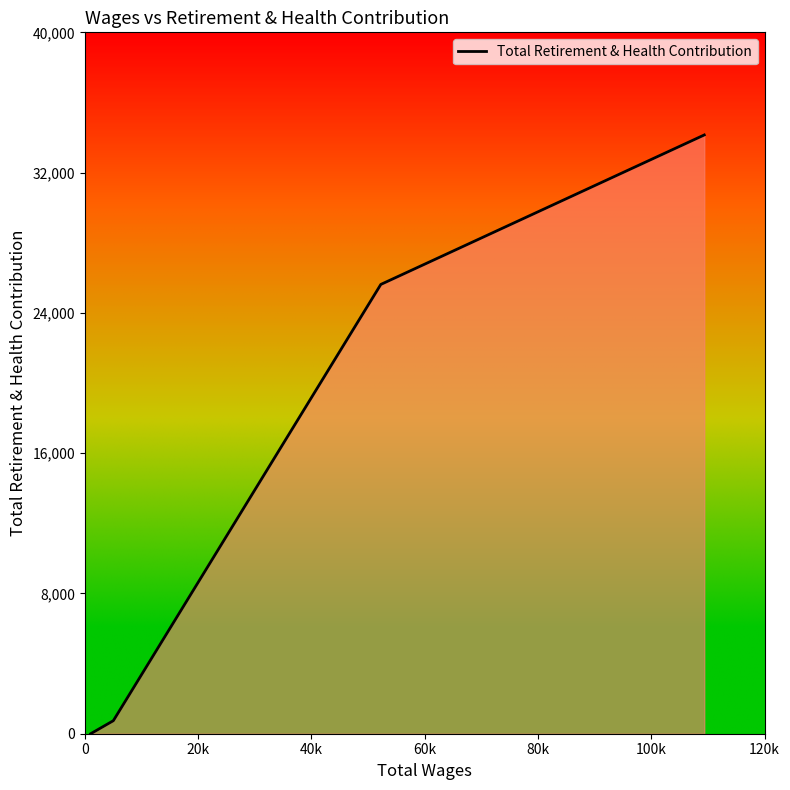

What is the sum of all values?

60512